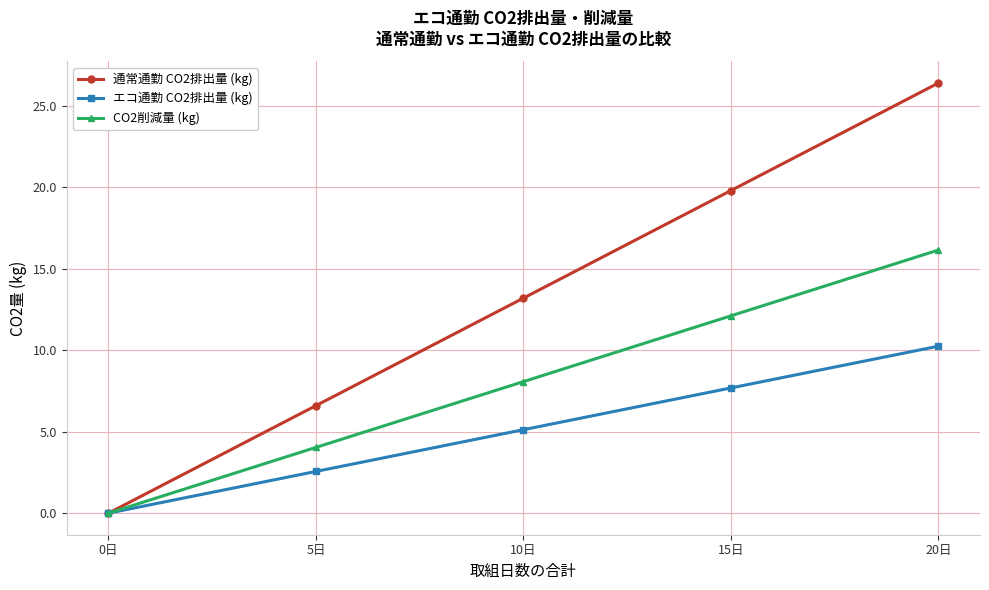

List the series in order of their peak value, lowest first.

エコ通勤 CO2排出量 (kg), CO2削減量 (kg), 通常通勤 CO2排出量 (kg)